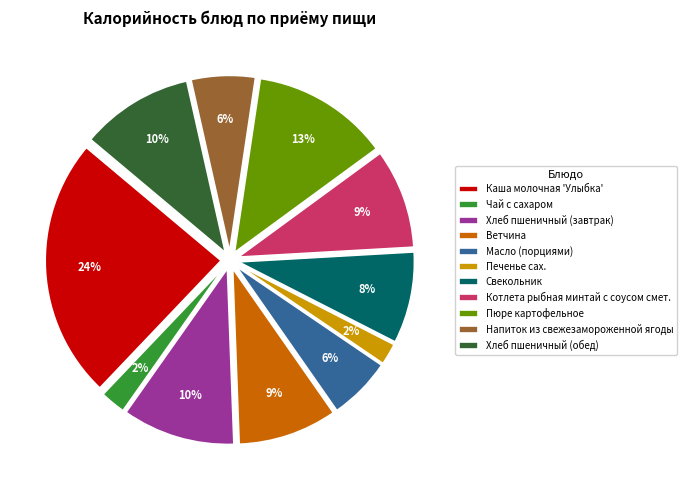

True or false: Каша молочная 'Улыбка' accounts for 11% of the total.

False